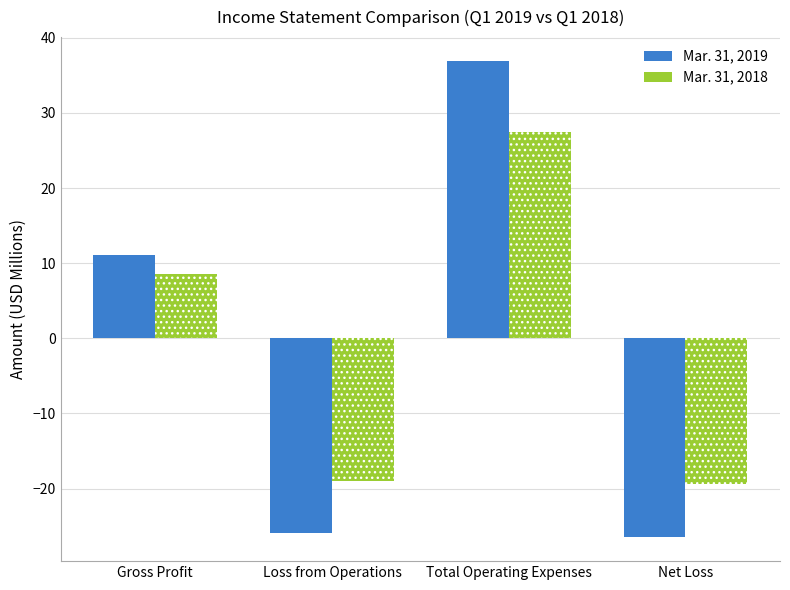

Does the chart contain any negative values?

Yes